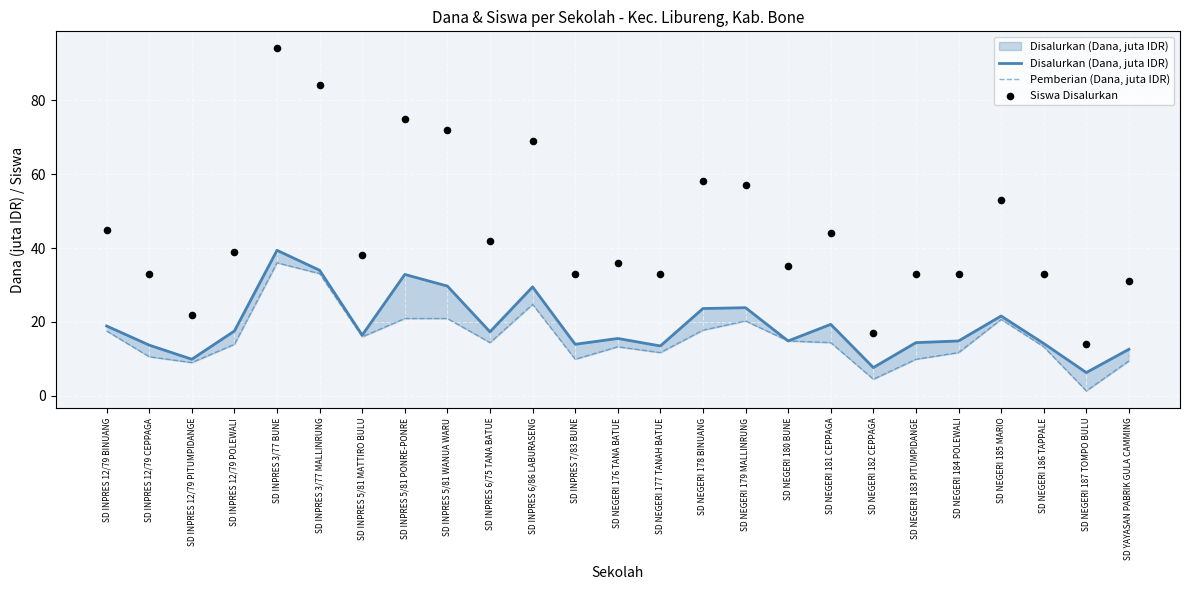

Which series has the largest total across all categories?

Siswa Disalurkan